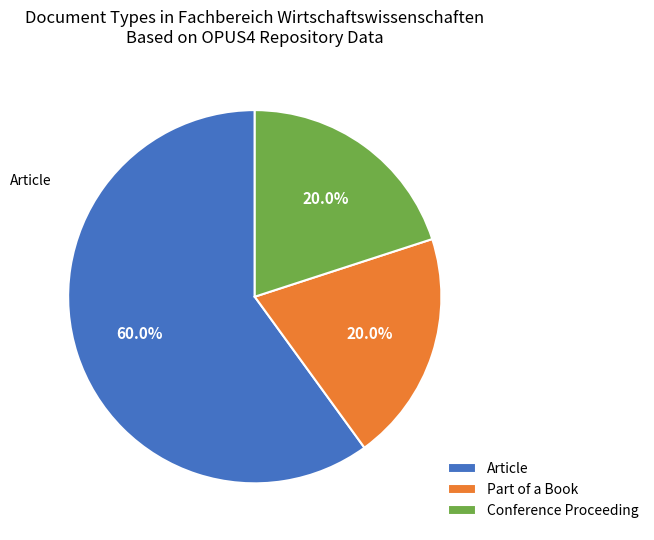

Does any single category account for the majority?

Yes